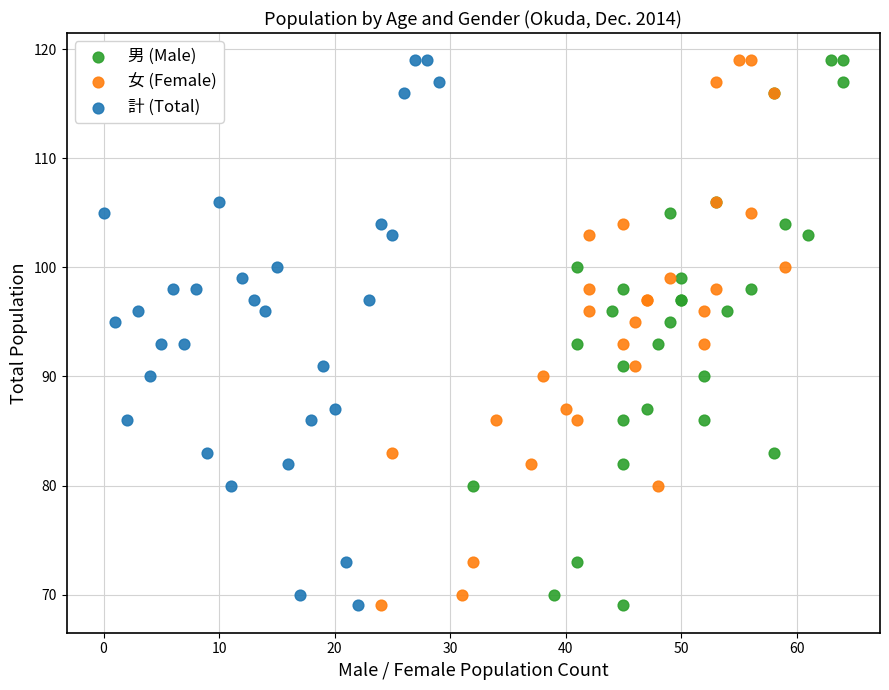

What are all the series names shown in the legend?

男 (Male), 女 (Female), 計 (Total)